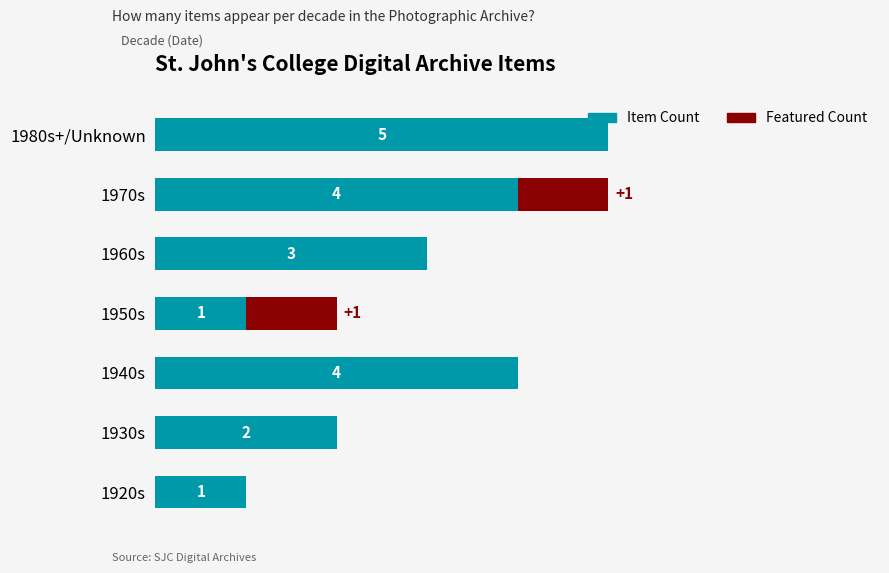

What are all the series names shown in the legend?

Item Count, Featured Count